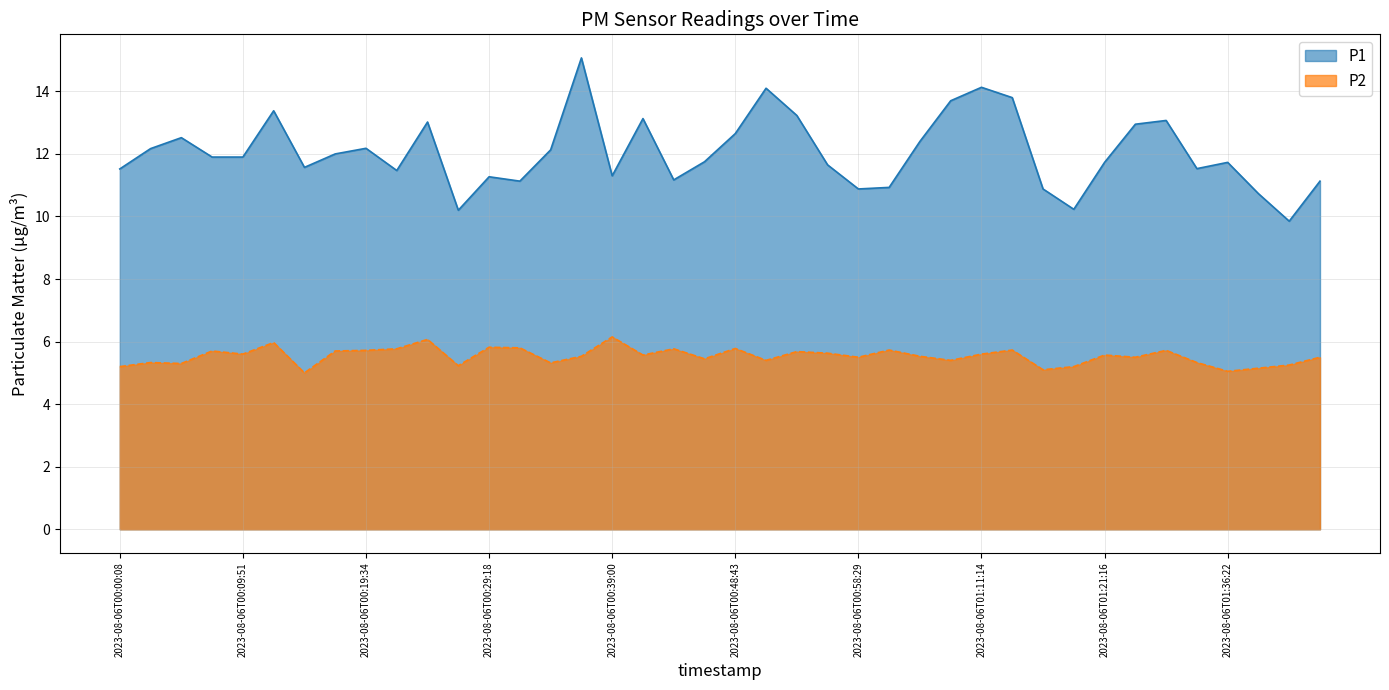

What is the difference between the P1 values at 2023-08-06T00:07:26 and 2023-08-06T01:13:52?

1.9